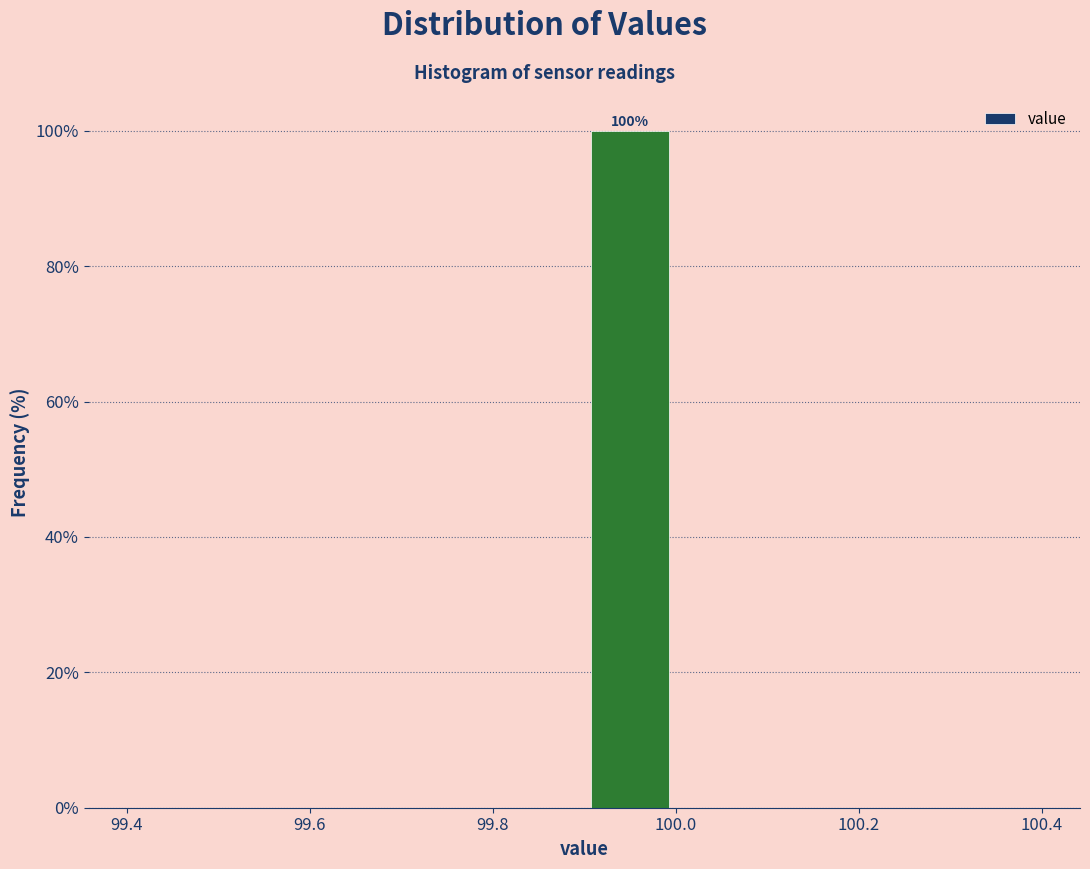

Which range on the x-axis has the tallest bar?

99.9 to 100.0